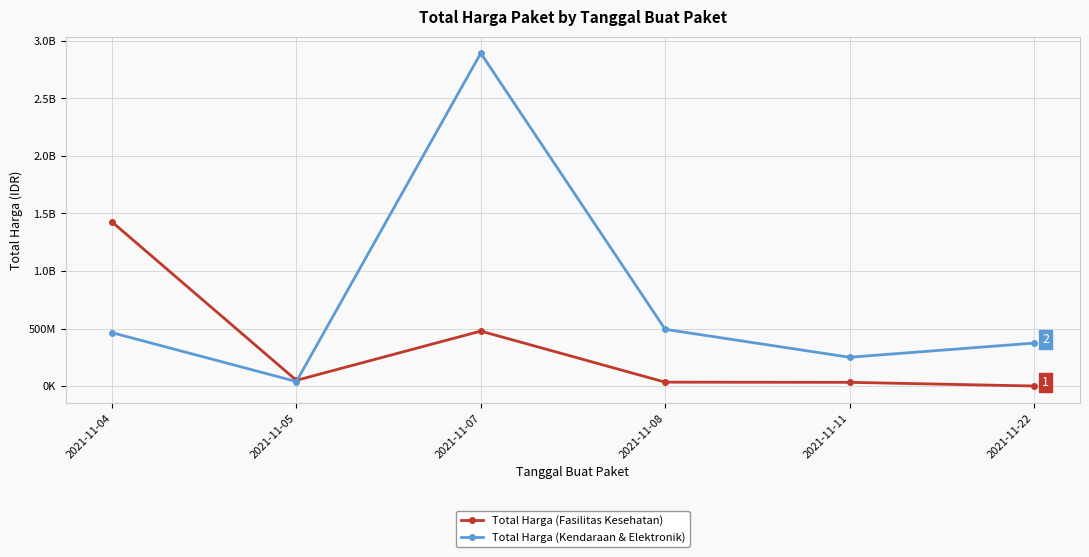

How many interior local peaks does the Total Harga (Fasilitas Kesehatan) series have?

1